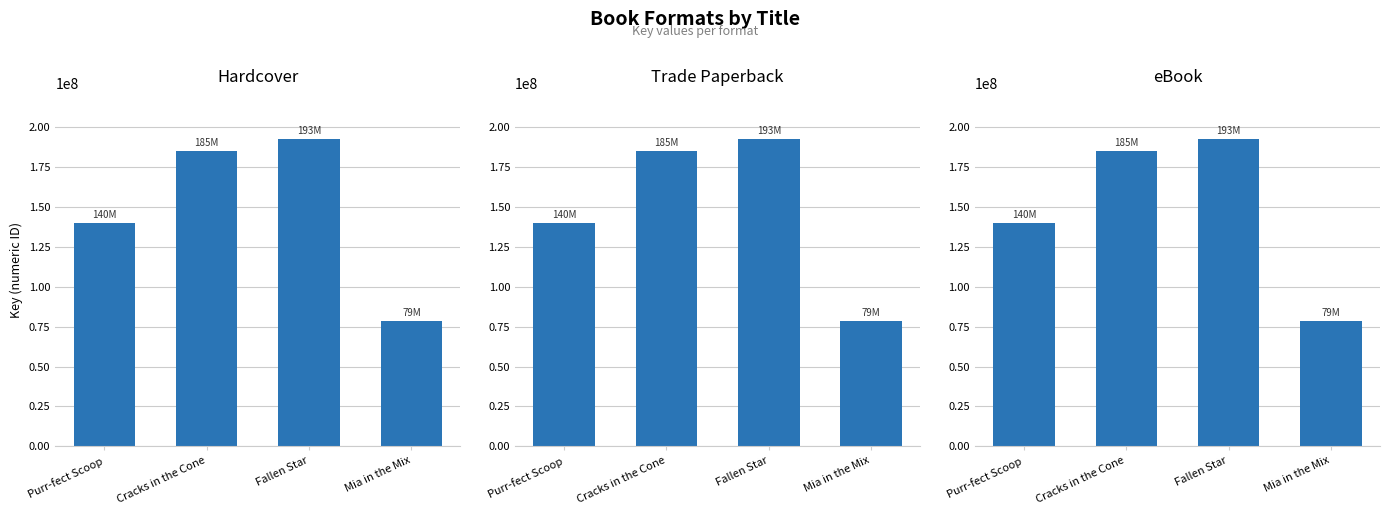

Which label corresponds to the largest value in the chart?

Fallen Star